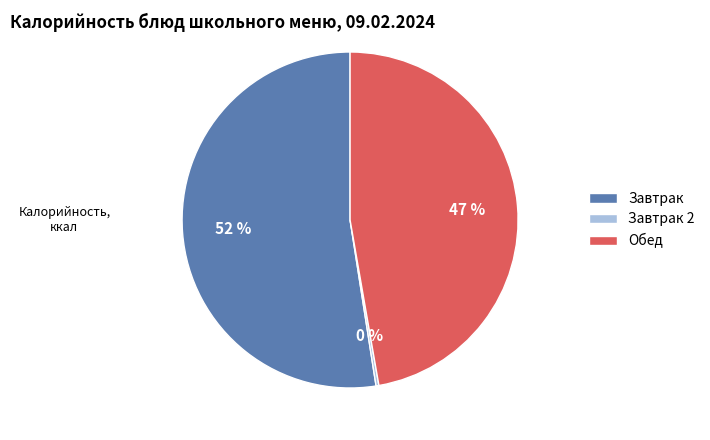

Between Завтрак and Обед, which is larger?

Завтрак